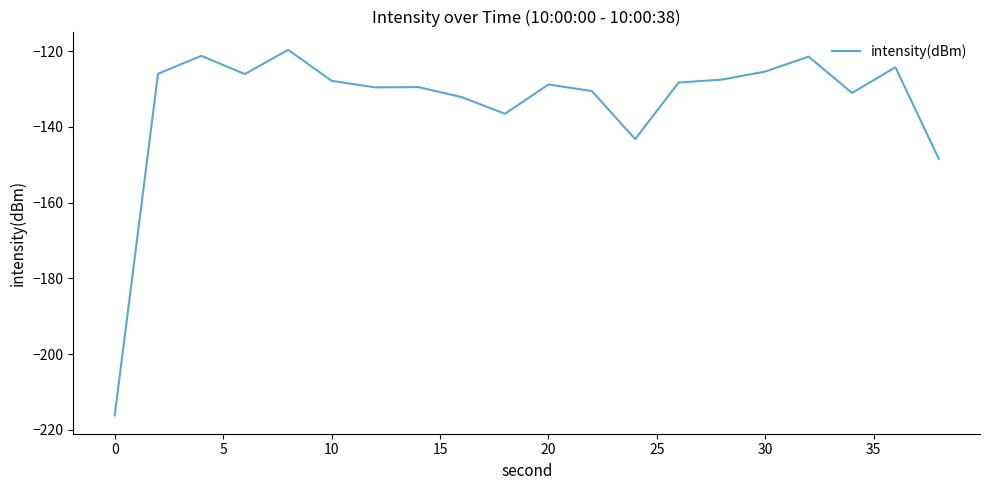

What is the minimum value shown in the chart?

-216.2